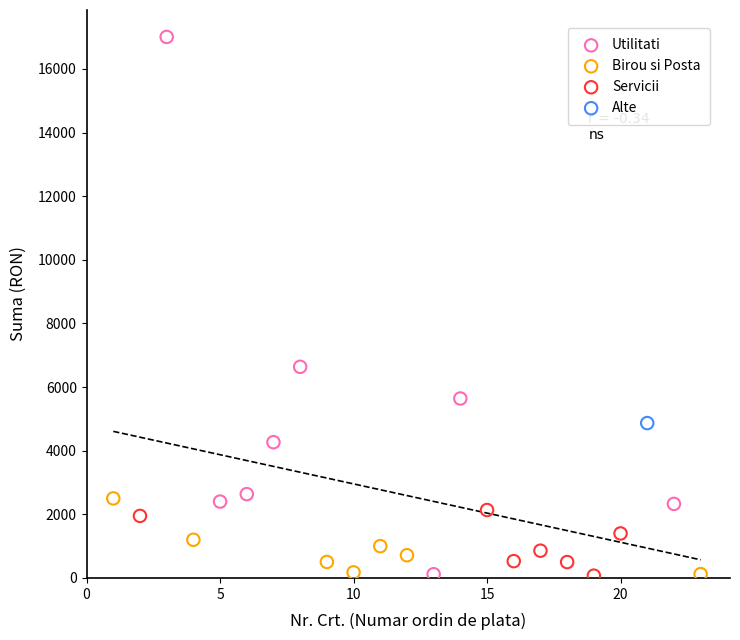

What are all the series names shown in the legend?

Utilitati, Birou si Posta, Servicii, Alte